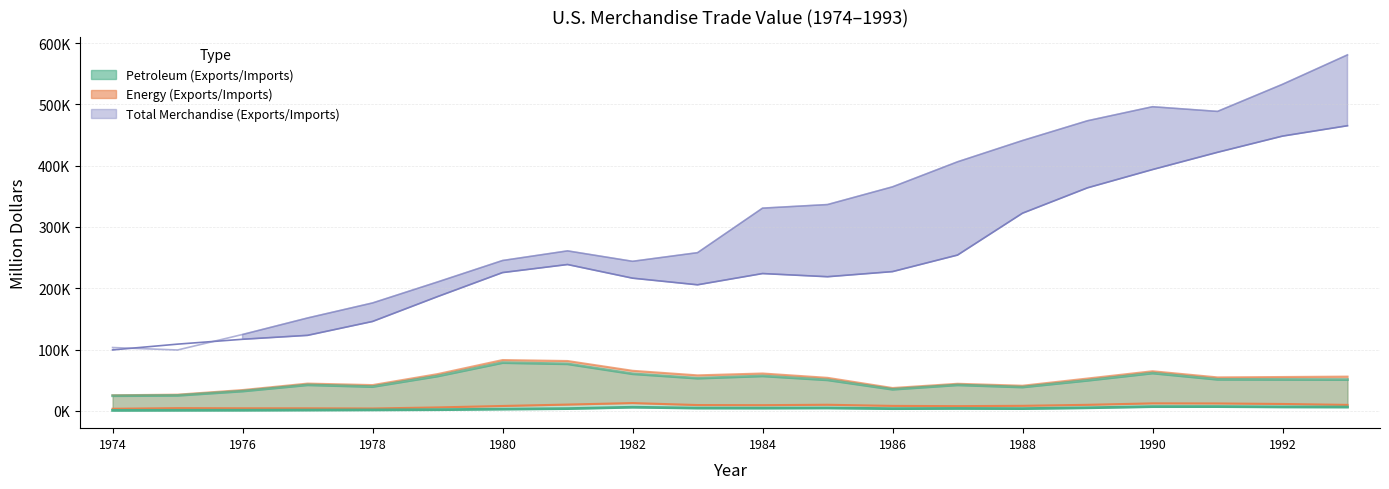

What is the maximum value for Total Merchandise Exports?

465091.0